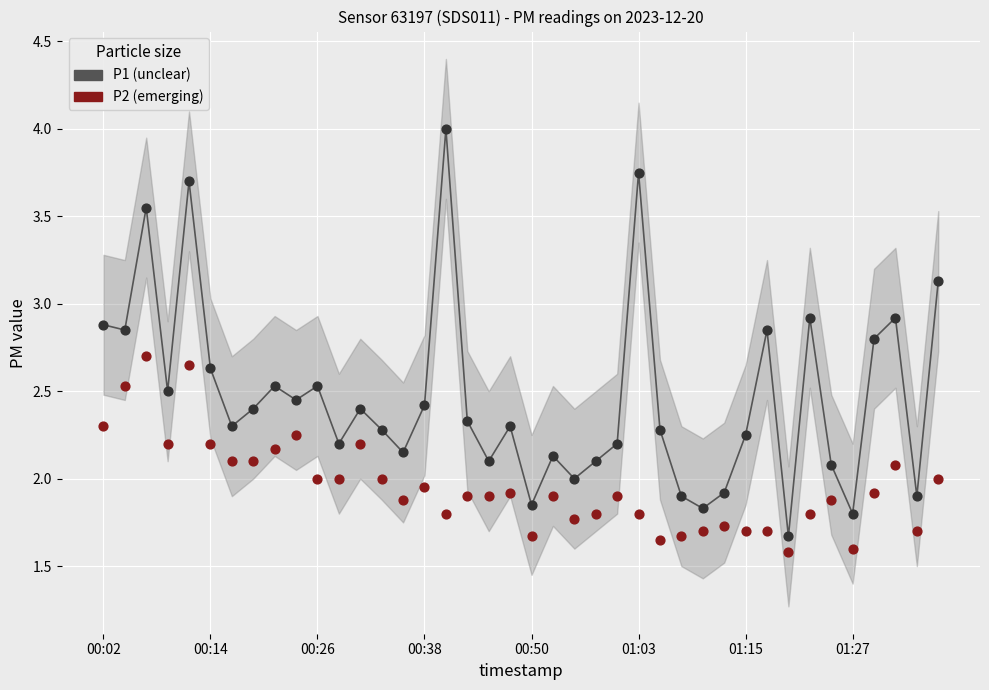

Which series has the largest Y range (max minus min)?

P1 (unclear)